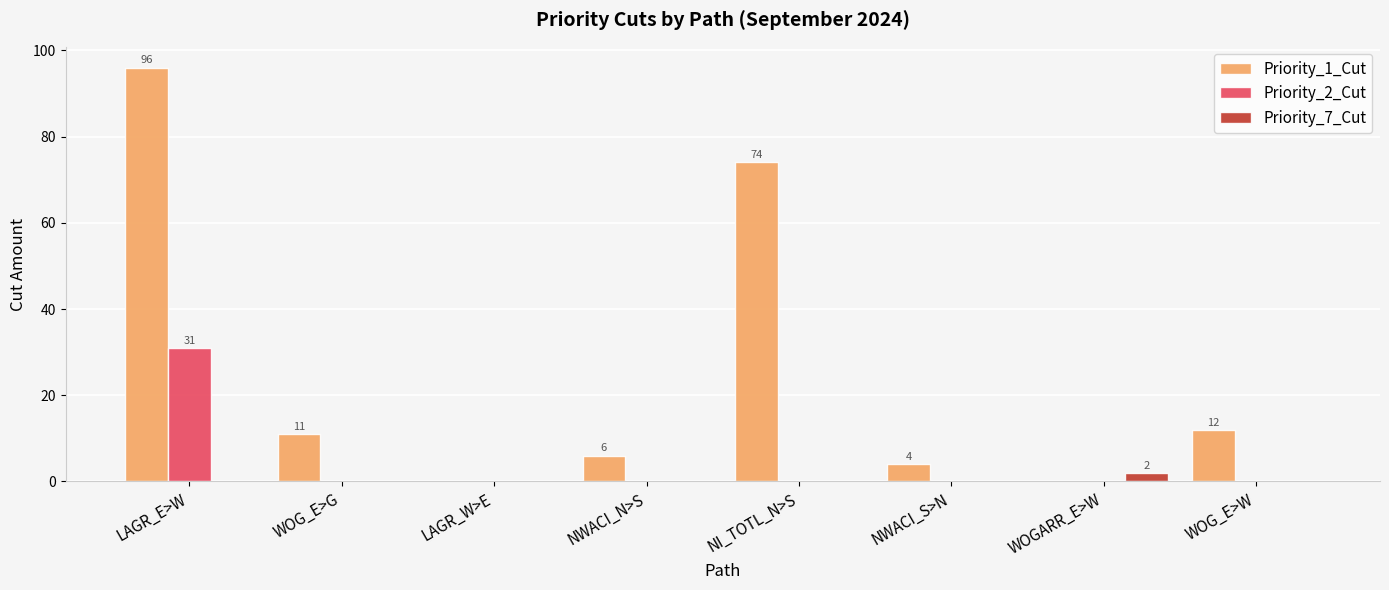

At which label does Priority_1_Cut reach its peak?

LAGR_E>W